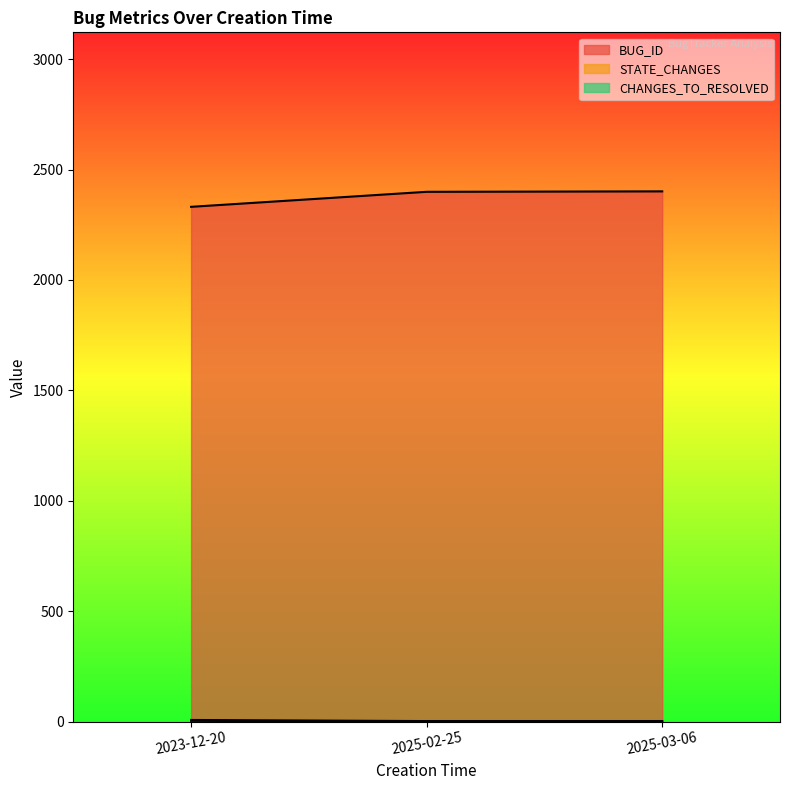

Which series has the largest total across all categories?

BUG_ID